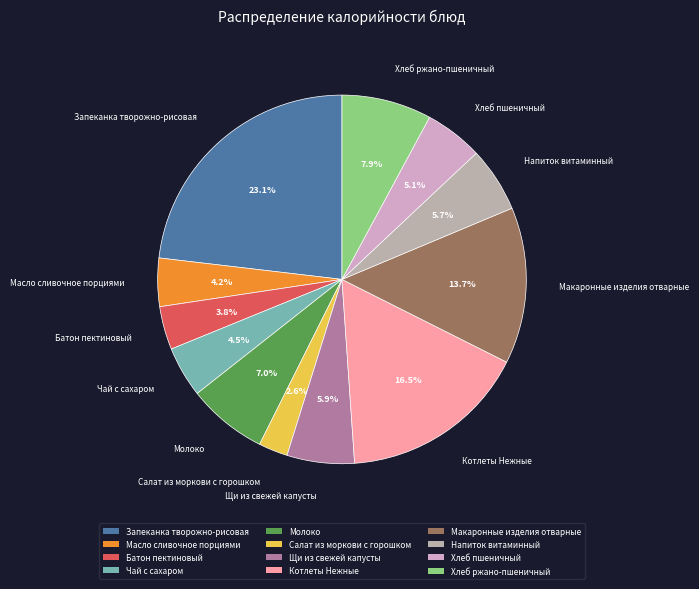

Which slice is the smallest?

Салат из моркови с горошком